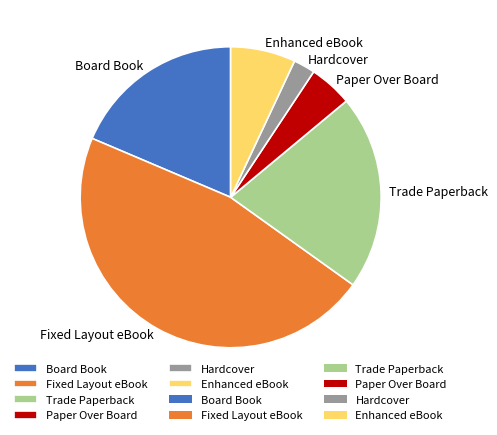

Rank the categories by value from lowest to highest.

Hardcover, Paper Over Board, Enhanced eBook, Board Book, Trade Paperback, Fixed Layout eBook